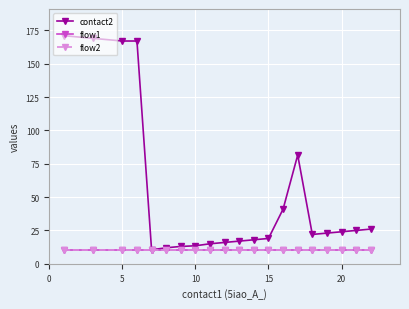

How many lines are shown in the chart?

3